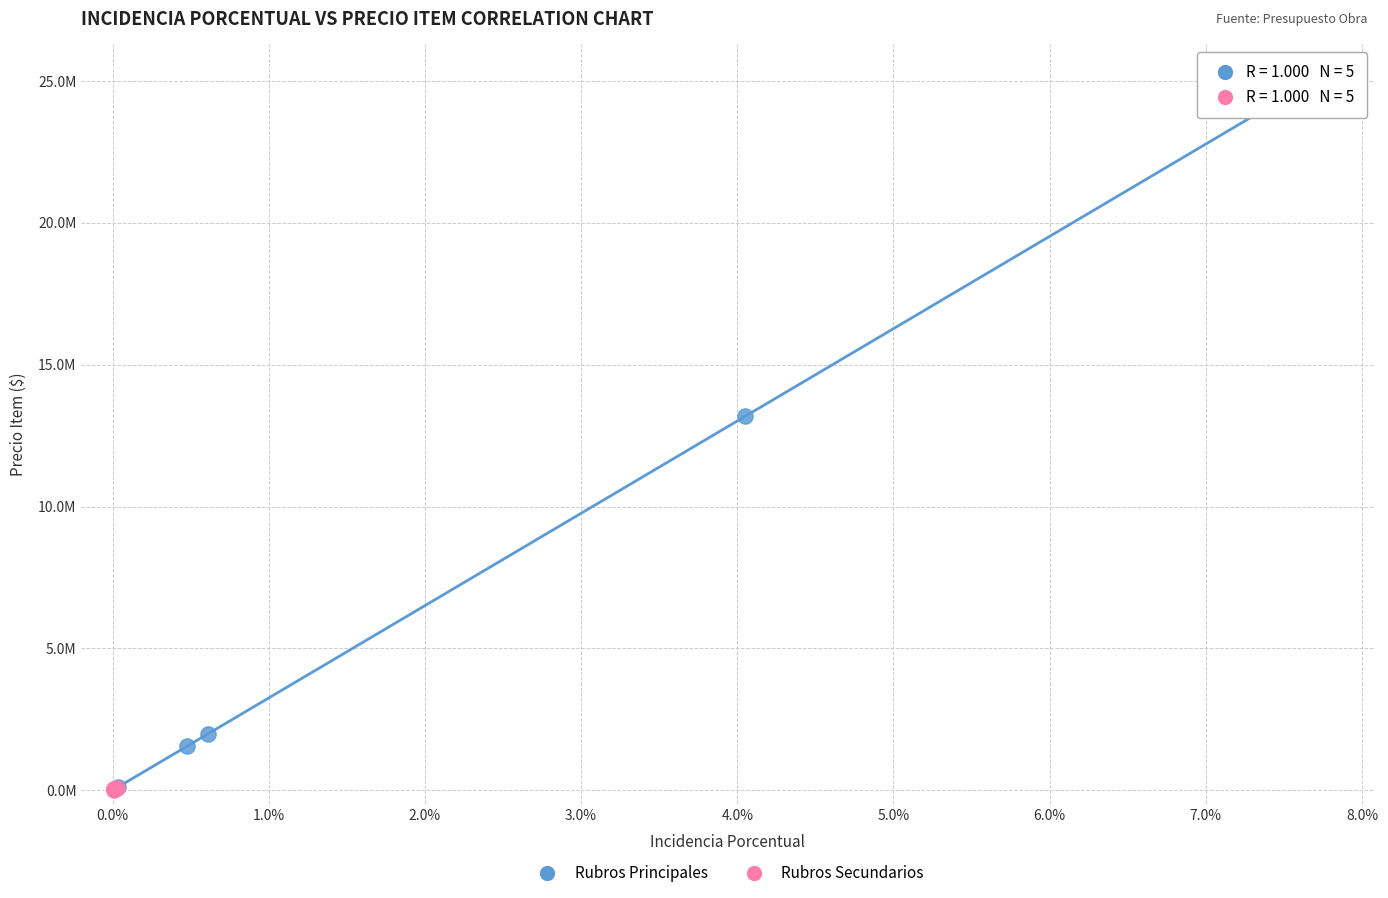

What are all the series names shown in the legend?

Rubros Principales, Rubros Secundarios